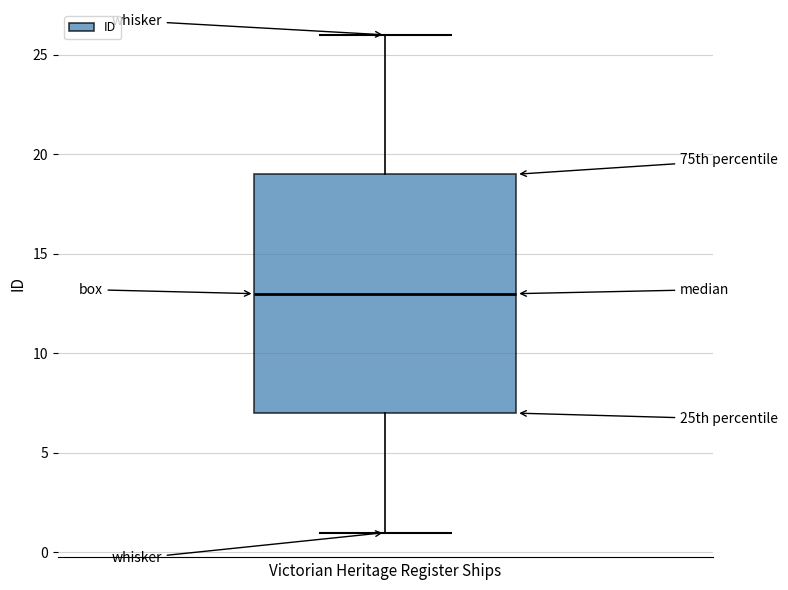

Transcribe this box plot: give where the median line is, the range the box spans, and where the two whiskers end, as read against the y-axis. The values are not printed on the chart, so give them approximately, as read against the axis.

median 13, box 7 to 19, whiskers 1 to 26